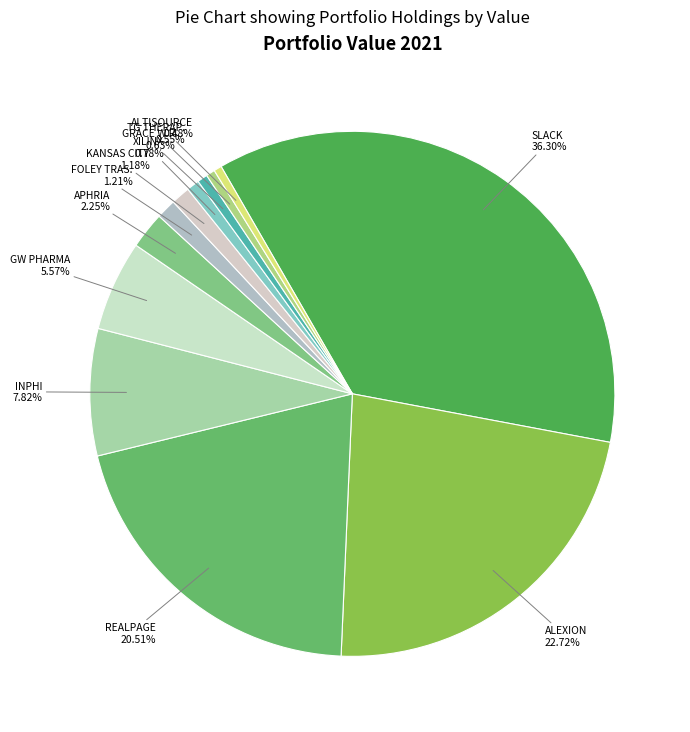

How many slices are in this pie chart?

12